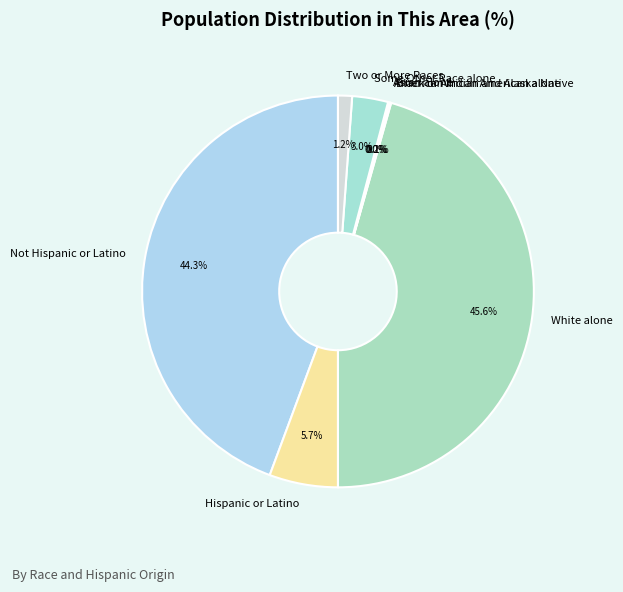

What is the smallest slice in the pie chart?

Asian alone